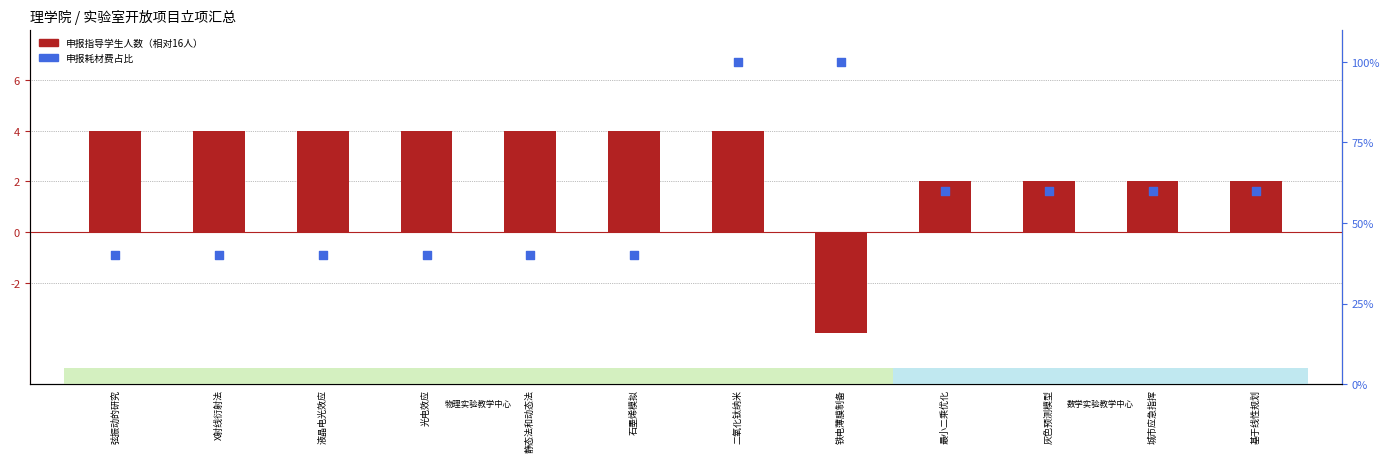

At how many categories does at least one series exceed 20?

12